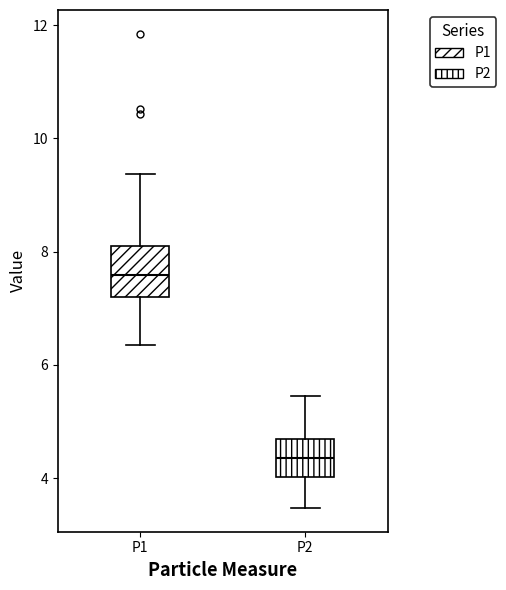

Reading left to right, read every box against the y-axis: the position of its median line, the range the box covers, and the ends of its whiskers. The values are not printed on the chart, so give them approximately, as read against the axis.

P1: median 7.6, box 7.2 to 8.2, whiskers 6.4 to 9.4
P2: median 4.4, box 4.0 to 4.6, whiskers 3.4 to 5.4